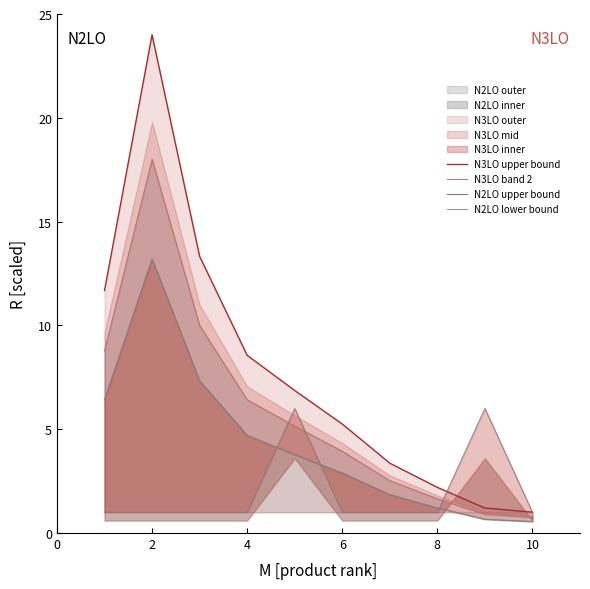

What is the sum of the N2LO lower bound values at 10 and 6?

2.0